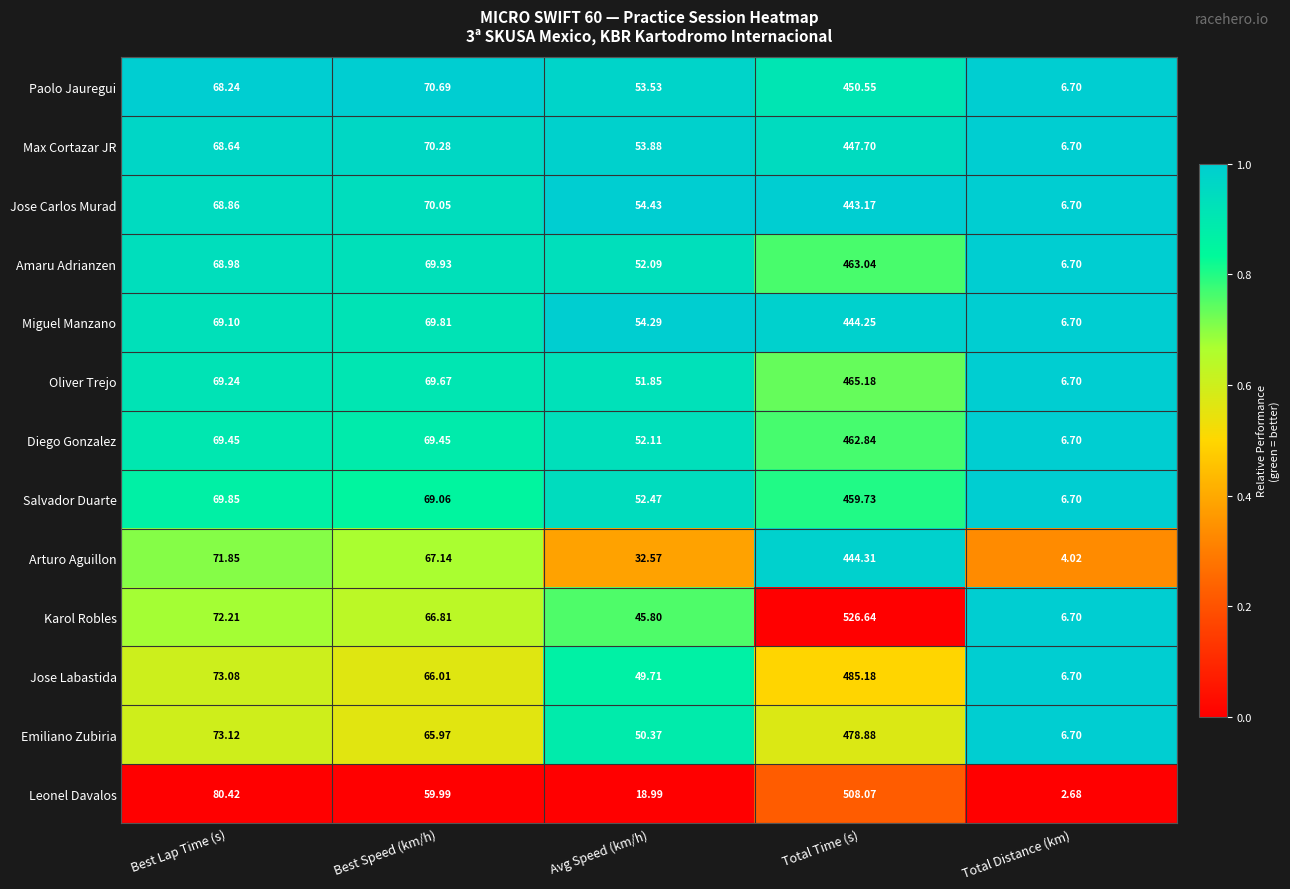

At which category is the sum across all series the highest?

Total Time (s)